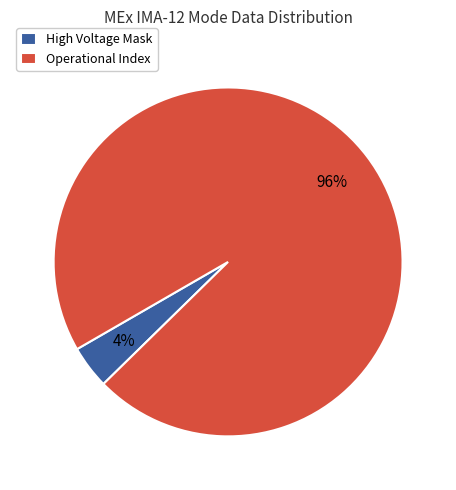

The Operational Index slice represents 96% of the pie. True or false?

True